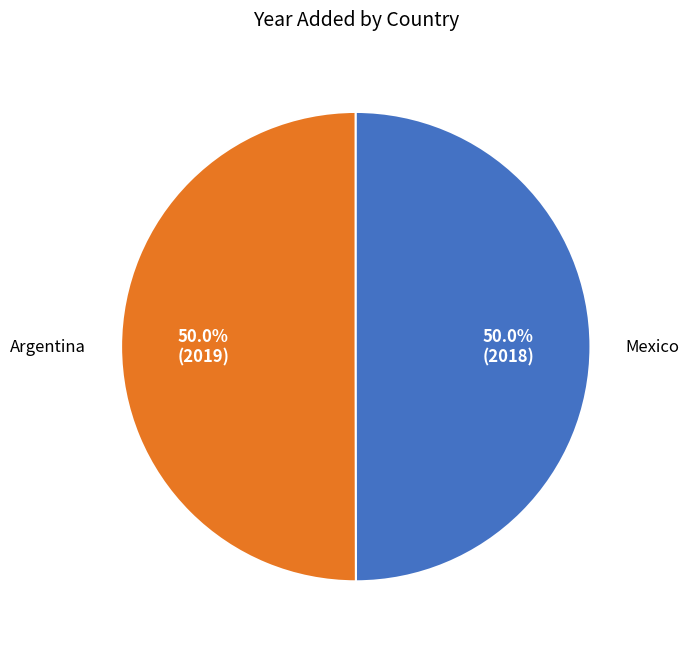

Approximately how many times larger is the value at Argentina compared to Mexico?

1.0